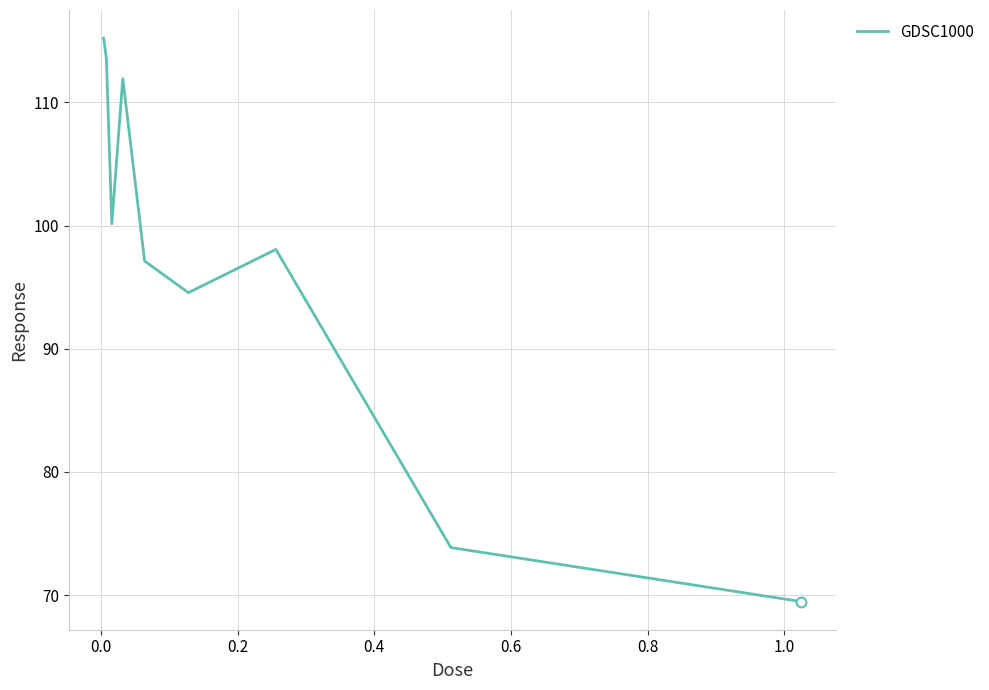

What is the smallest value displayed?

69.5